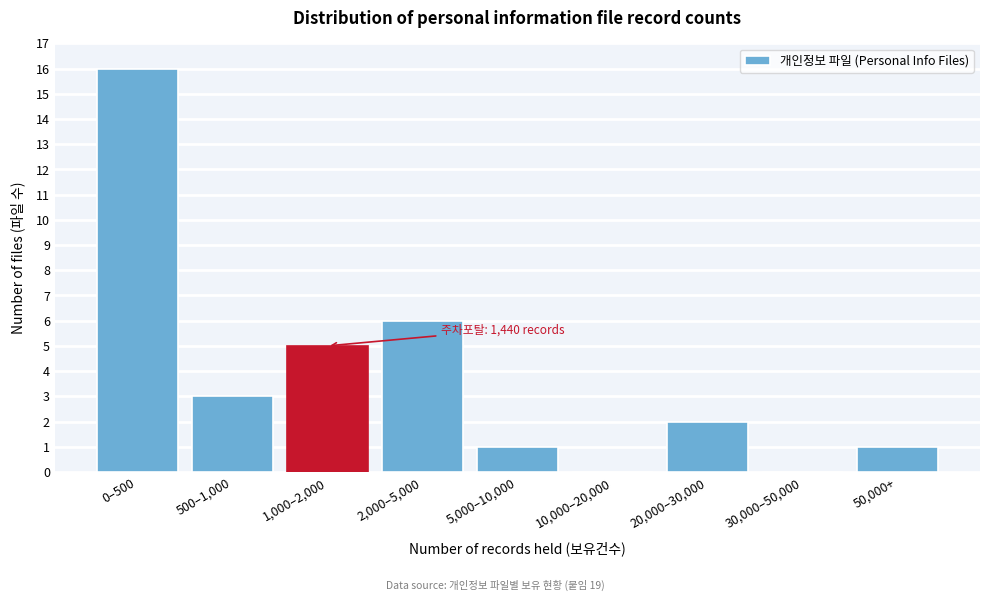

Reading left to right, list all the values displayed in this chart.

0–500=16	500–1,000=3	1,000–2,000=5	2,000–5,000=6	5,000–10,000=1	10,000–20,000=0	20,000–30,000=2	30,000–50,000=0	50,000+=1